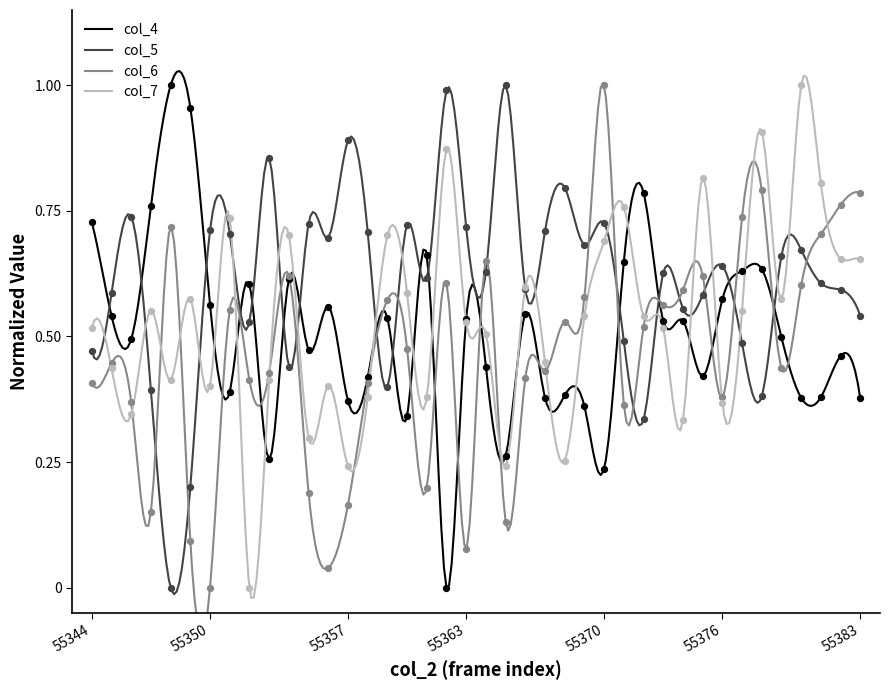

What is the change in value from 55353 to 55373?

+0.3